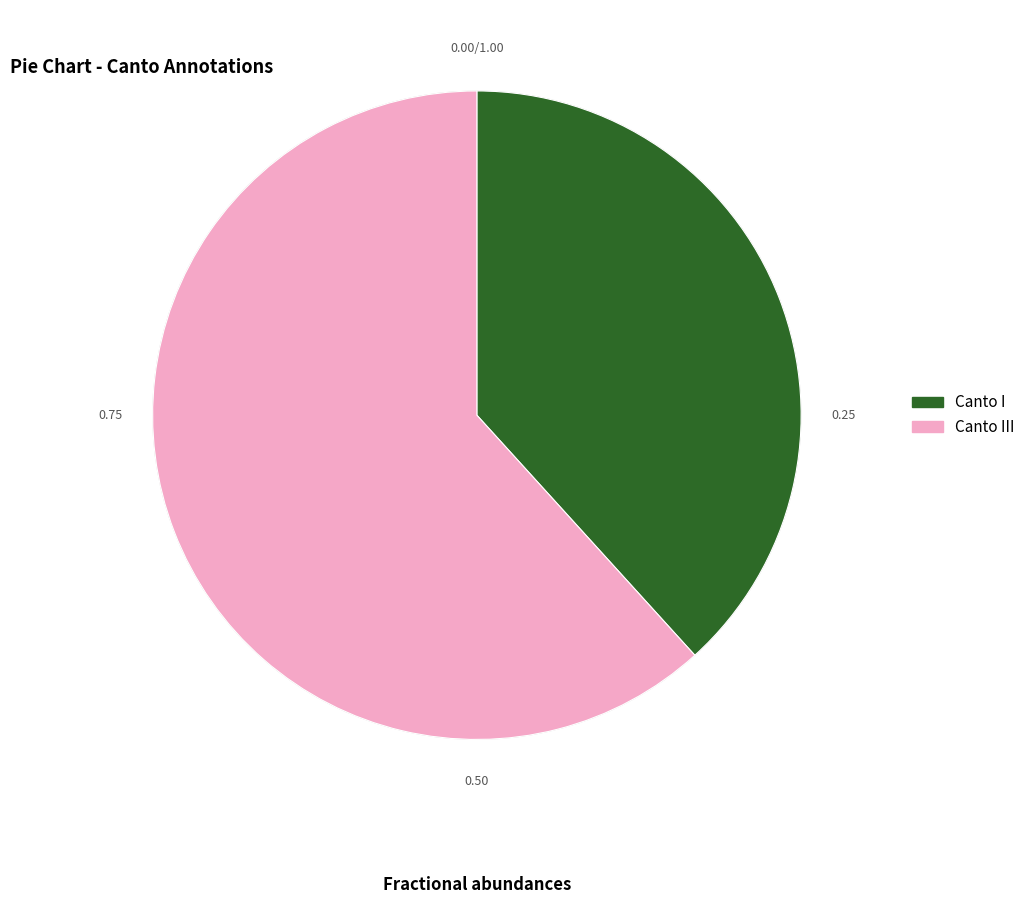

Rank the categories by value from highest to lowest.

Canto III, Canto I